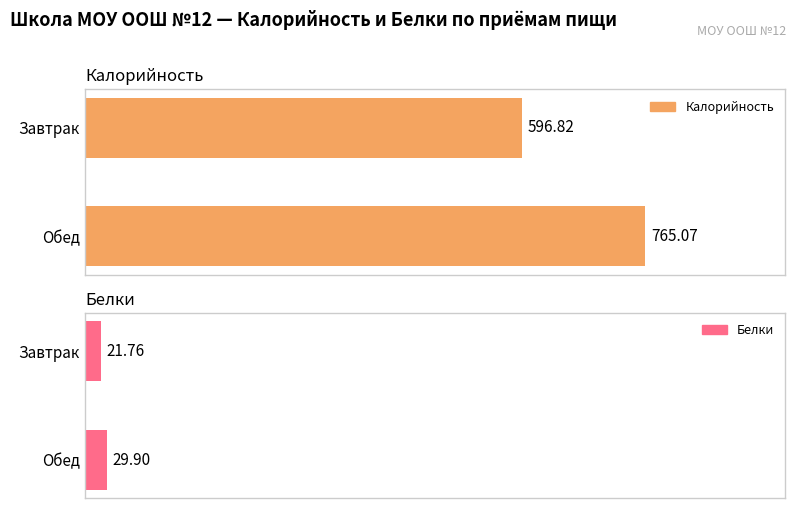

Reading left to right, transcribe all the data shown in this chart.

Калорийность: 596.8	765.1
Белки: 21.8	29.9